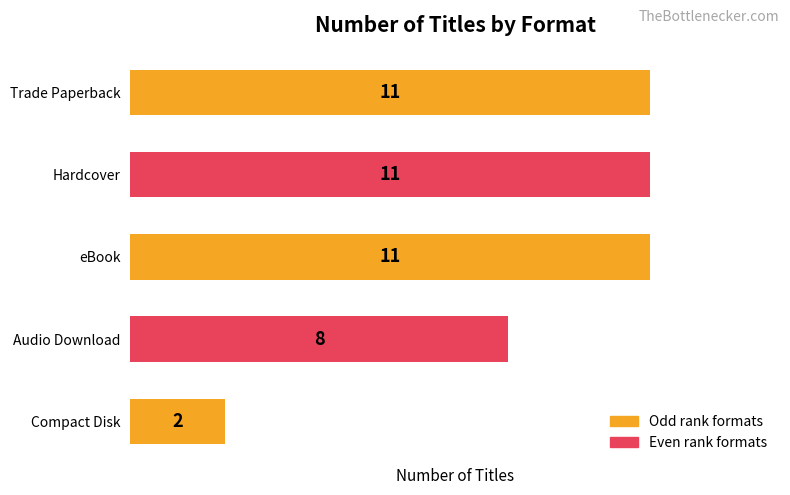

Reading top to bottom, list all the values displayed in this chart.

Trade Paperback=11	Hardcover=11	eBook=11	Audio Download=8	Compact Disk=2